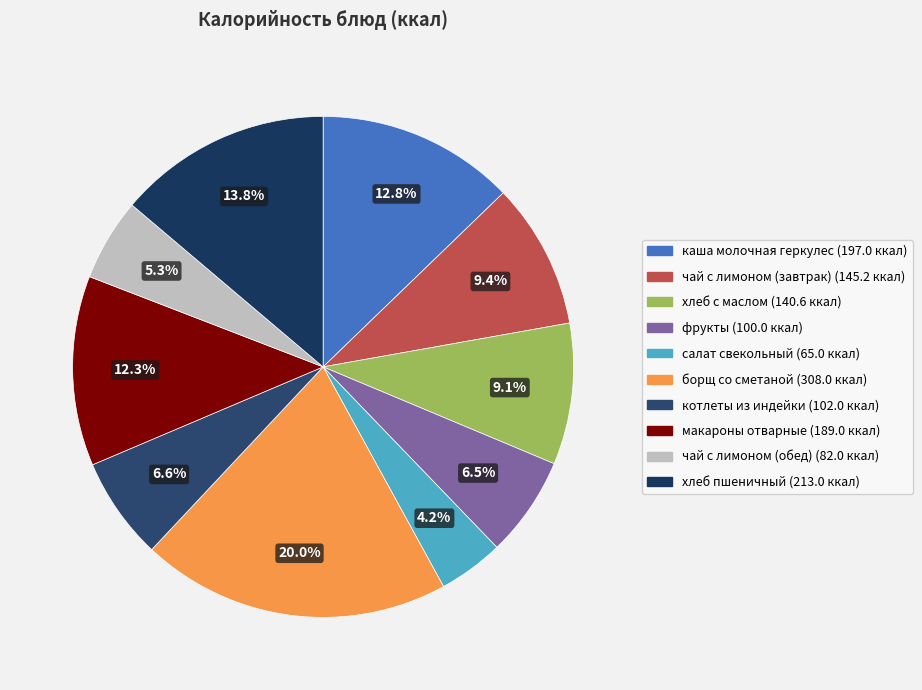

What is the change in value from борщ со сметаной to макароны отварные?

-119.0